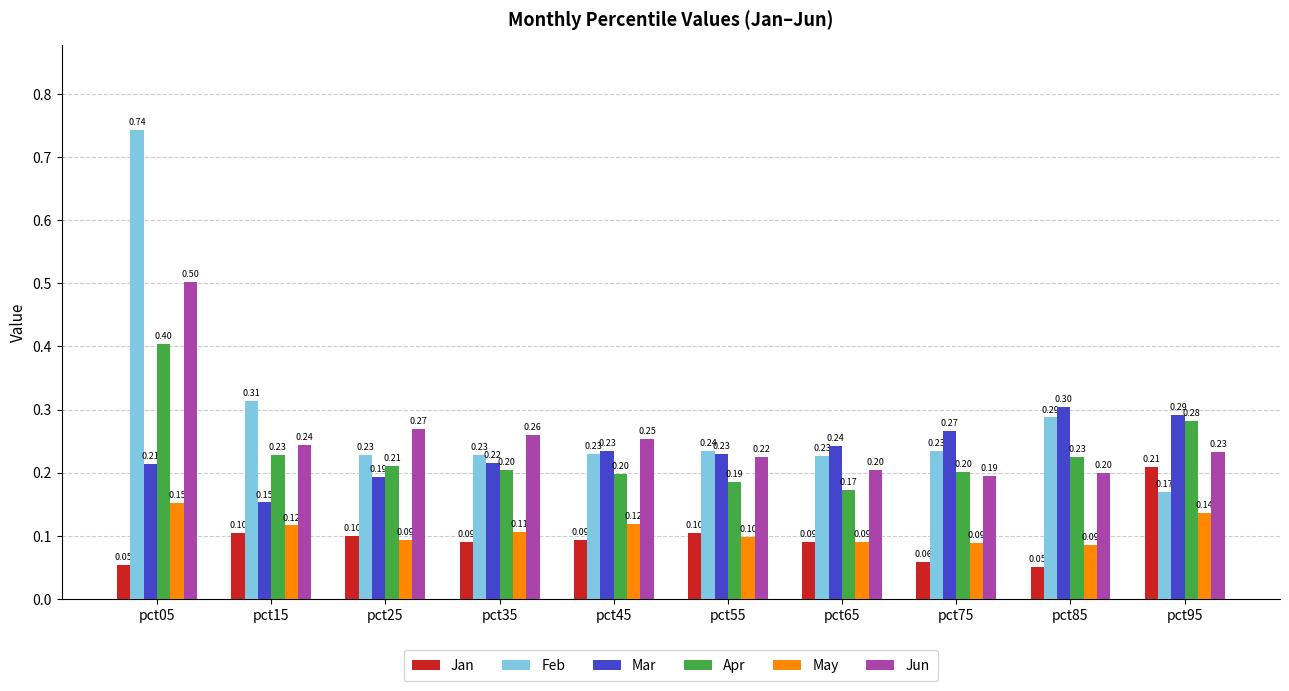

List the series in order of their peak value, highest first.

Feb, Jun, Apr, Mar, Jan, May